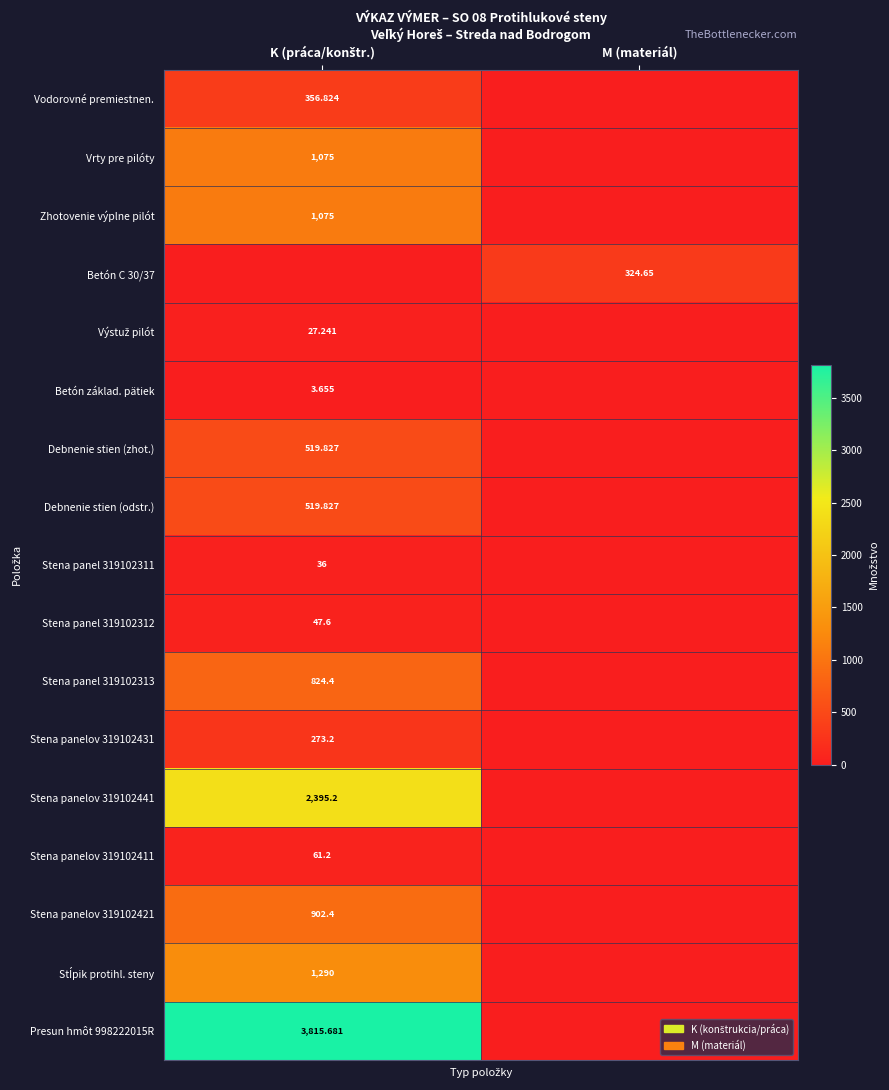

Which series has the largest range (max minus min)?

Presun hmôt 998222015R